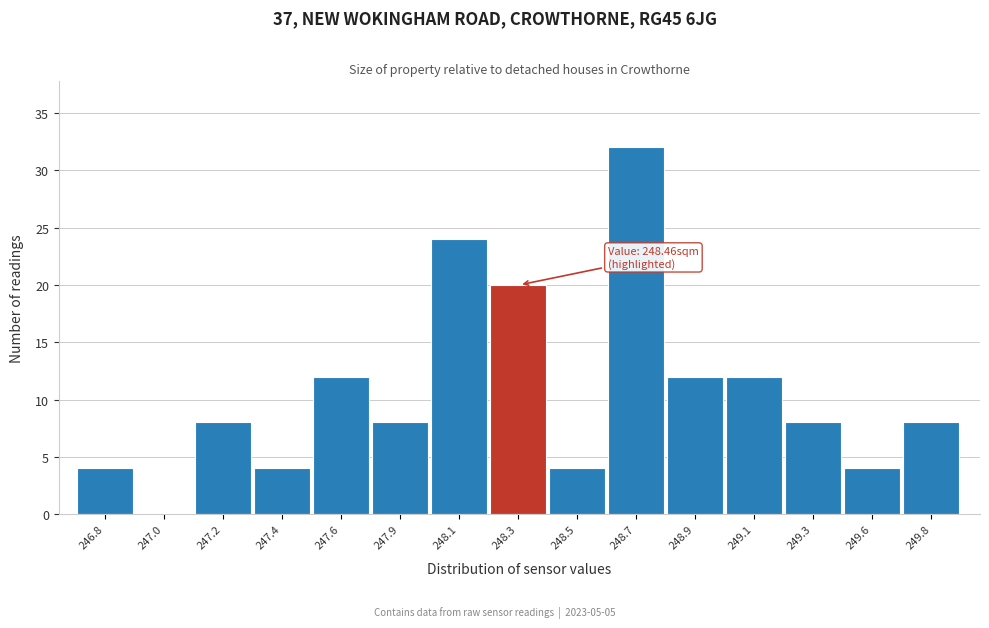

Reading right to left, extract all data points from this chart.

249.8=8	249.6=4	249.3=8	249.1=12	248.9=12	248.7=32	248.5=4	248.3=20	248.1=24	247.9=8	247.6=12	247.4=4	247.2=8	247.0=0	246.8=4